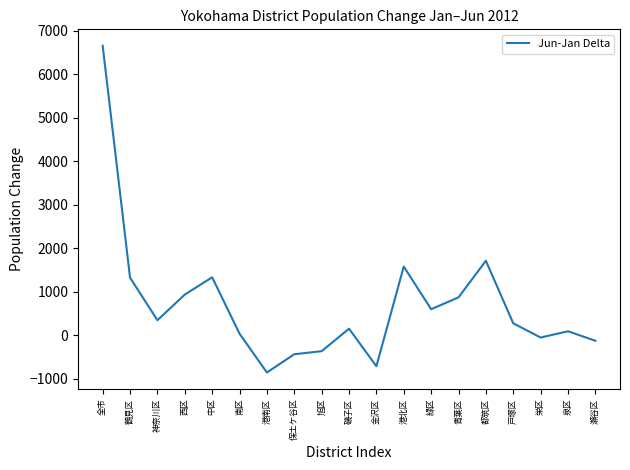

At which category does the chart reach its peak across all series?

全市